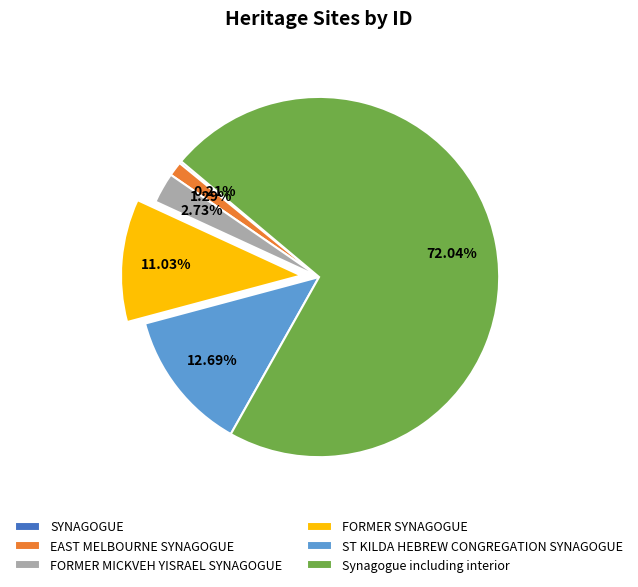

Does Synagogue including interior represent more than half of the total?

Yes